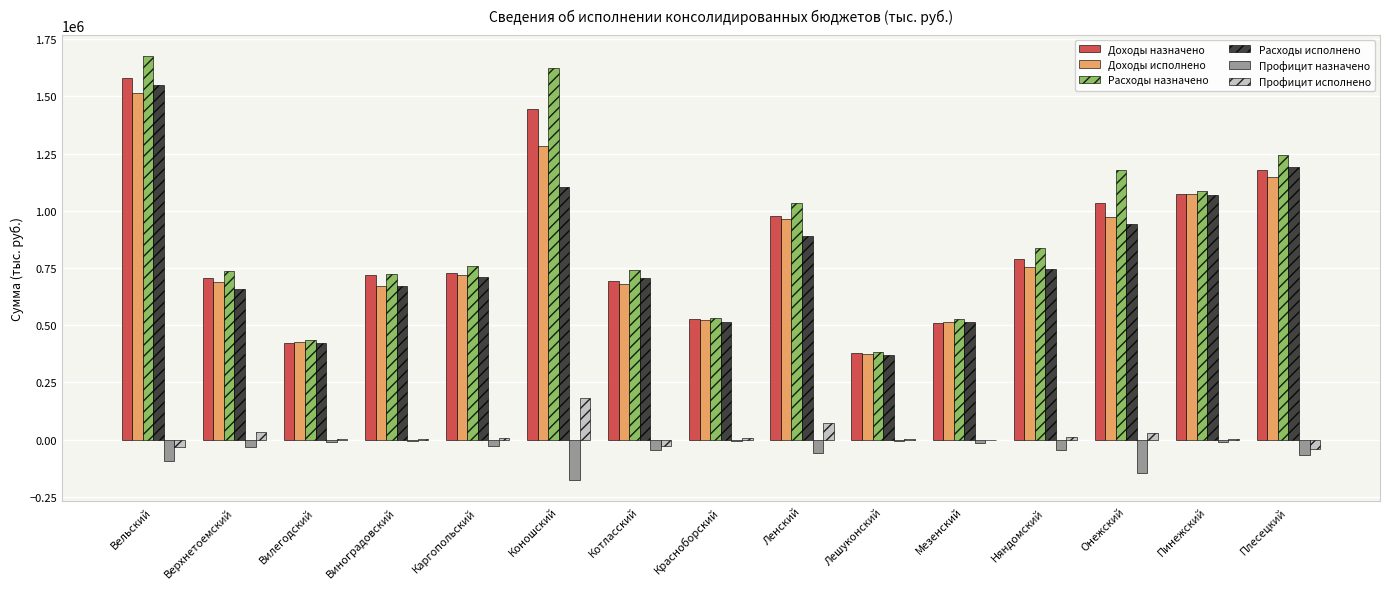

Is the value of Профицит назначено at Верхнетоемский greater than the value of Доходы исполнено at Верхнетоемский?

No